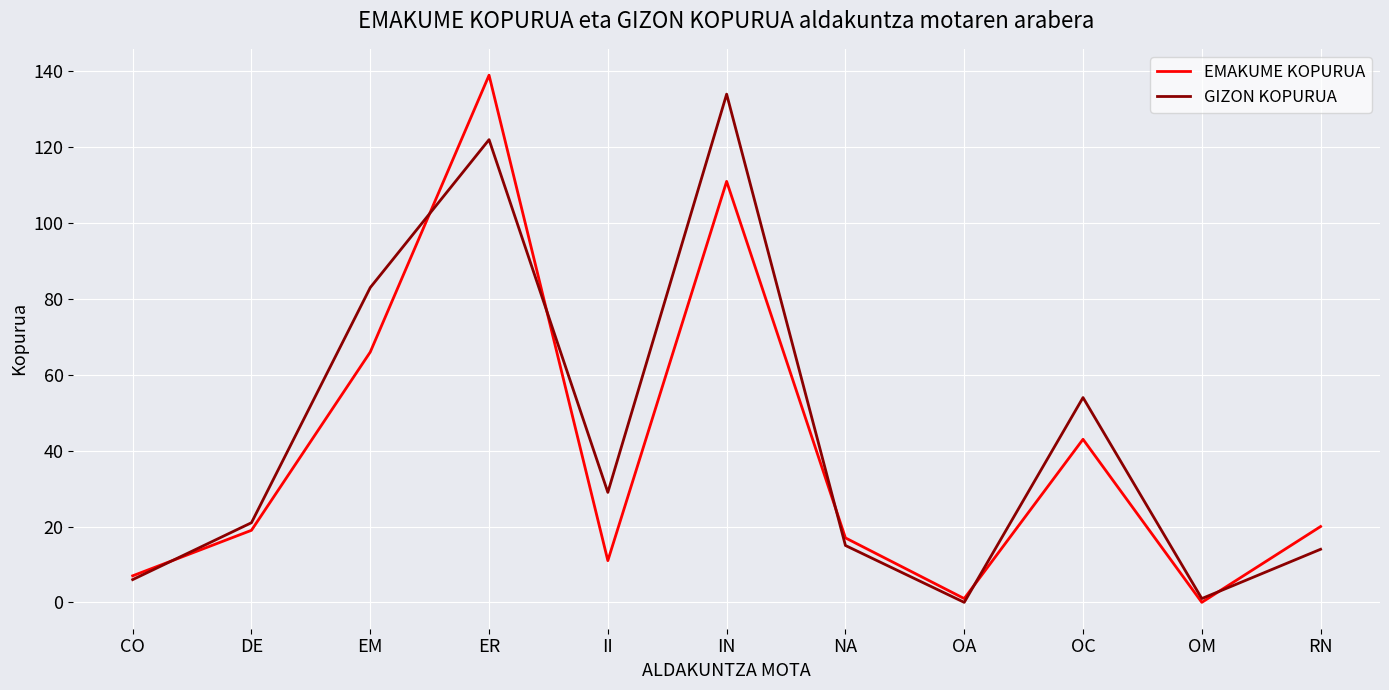

What are all the series names shown in the legend?

EMAKUME KOPURUA, GIZON KOPURUA